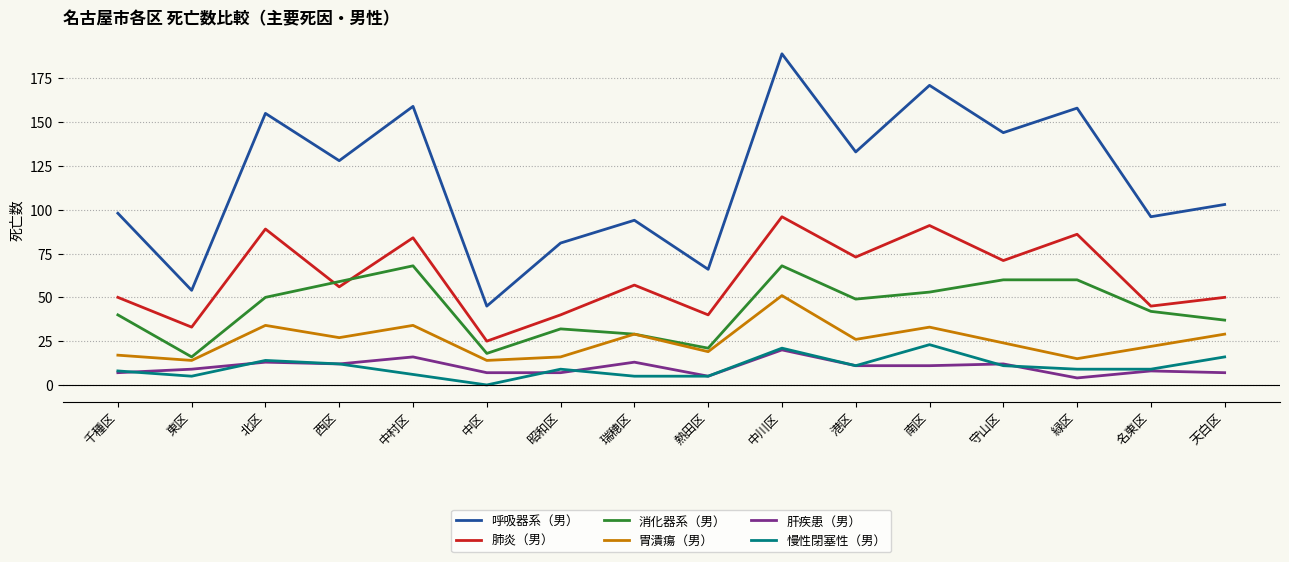

Reading left to right, what are all the values shown in this chart?

呼吸器系（男）: 98	54	155	128	159	45	81	94	66	189	133	171	144	158	96	103
肺炎（男）: 50	33	89	56	84	25	40	57	40	96	73	91	71	86	45	50
消化器系（男）: 40	16	50	59	68	18	32	29	21	68	49	53	60	60	42	37
胃潰瘍（男）: 17	14	34	27	34	14	16	29	19	51	26	33	24	15	22	29
肝疾患（男）: 7	9	13	12	16	7	7	13	5	20	11	11	12	4	8	7
慢性閉塞性（男）: 8	5	14	12	6	0	9	5	5	21	11	23	11	9	9	16